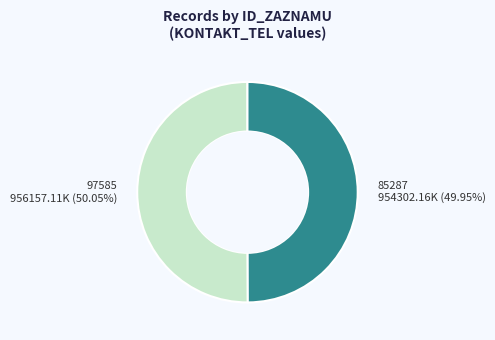

To the nearest percent, what is the average slice percentage?

50%